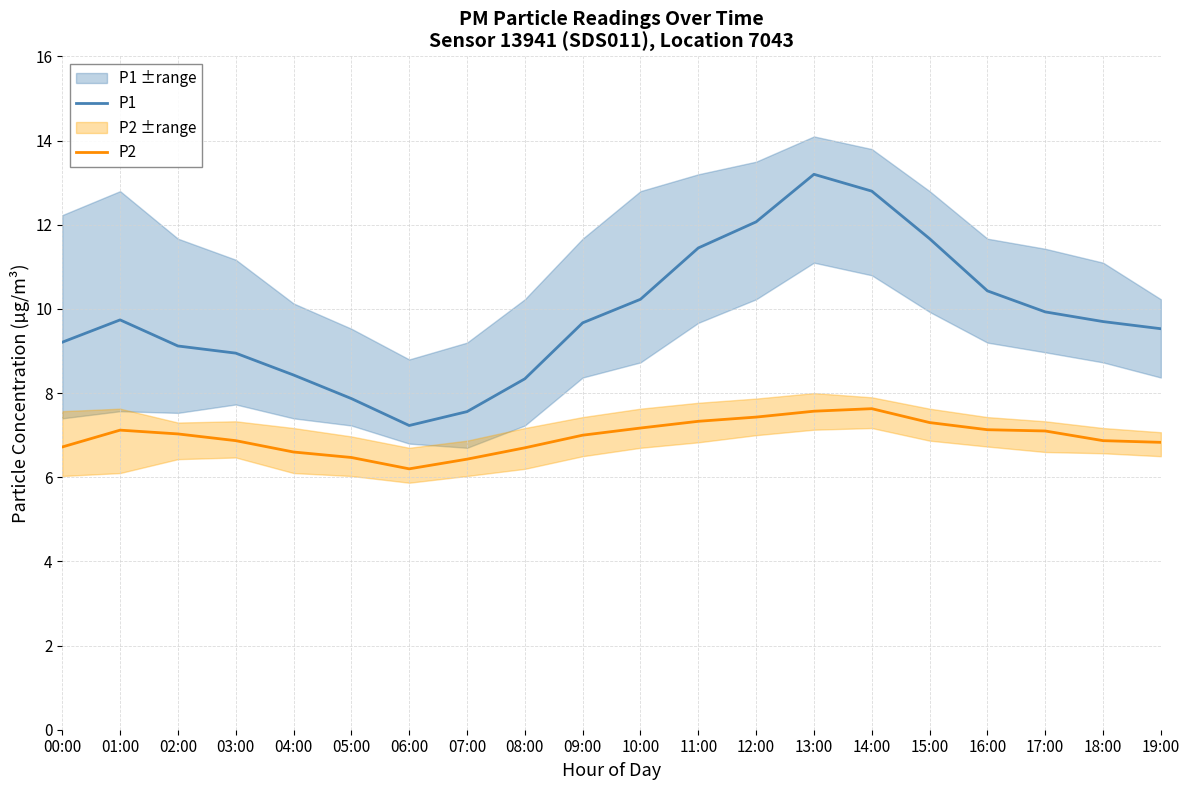

Which label corresponds to the smallest value in the chart?

06:00